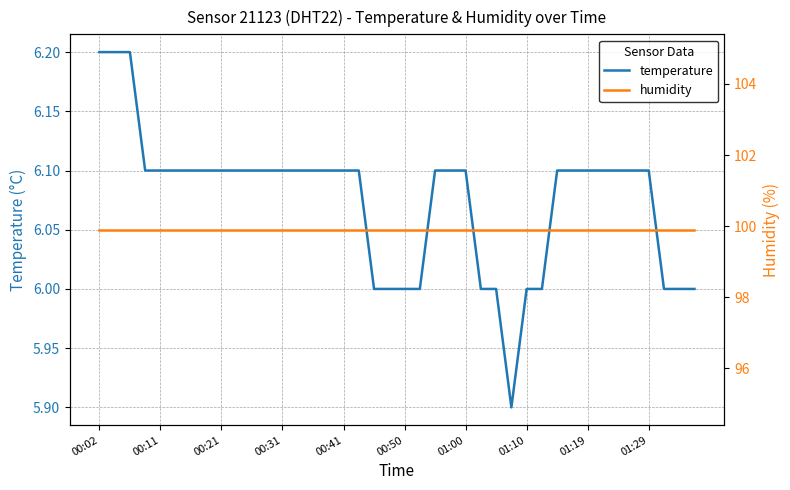

True or false: humidity has more than 0 points higher than both neighbors.

False